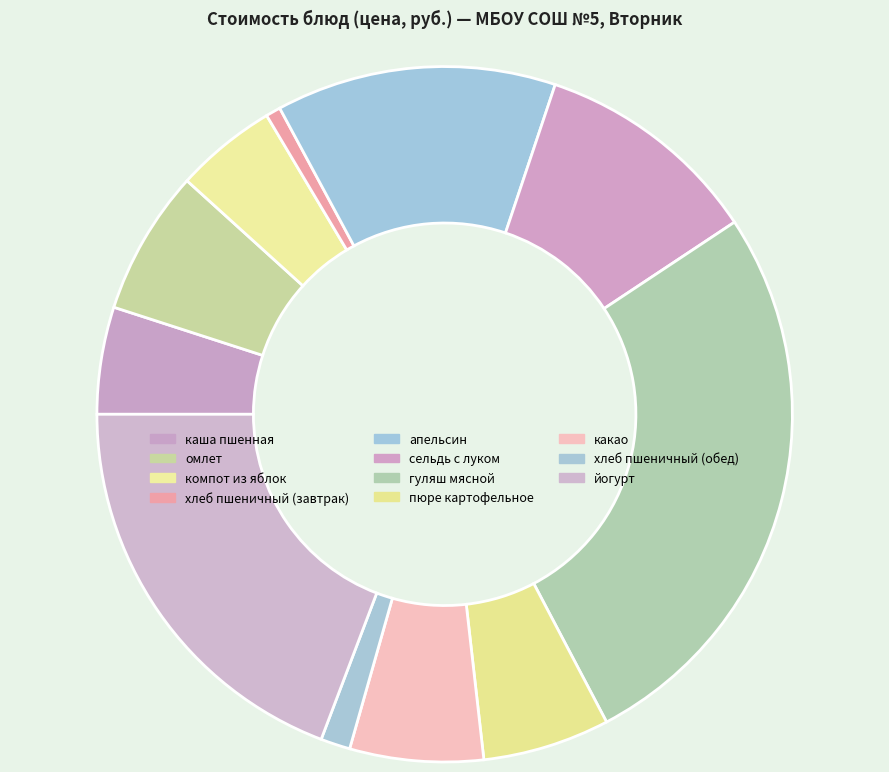

Rank the categories by value from lowest to highest.

хлеб пшеничный (завтрак), хлеб пшеничный (обед), компот из яблок, каша пшенная, пюре картофельное, какао, омлет, сельдь с луком, апельсин, йогурт, гуляш мясной